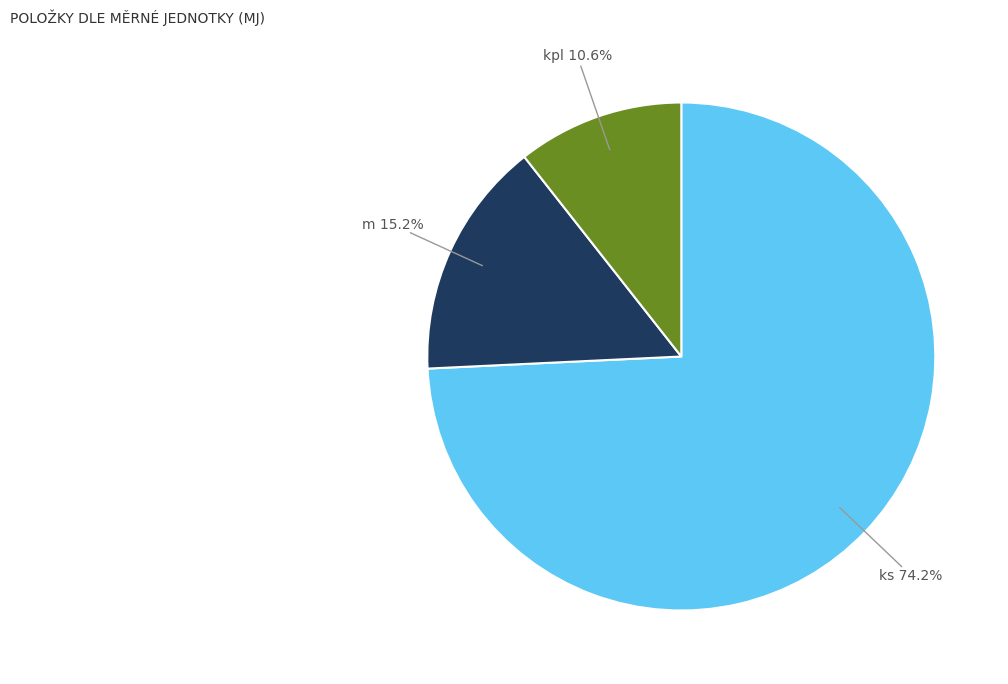

How many slices are in this pie chart?

3